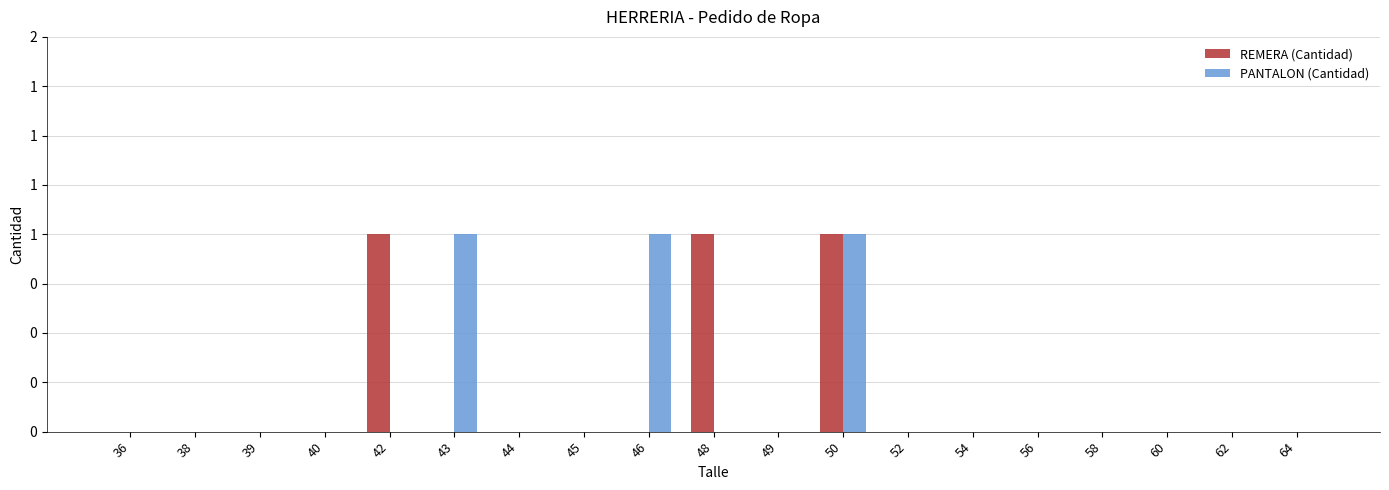

Are the bars horizontal?

No